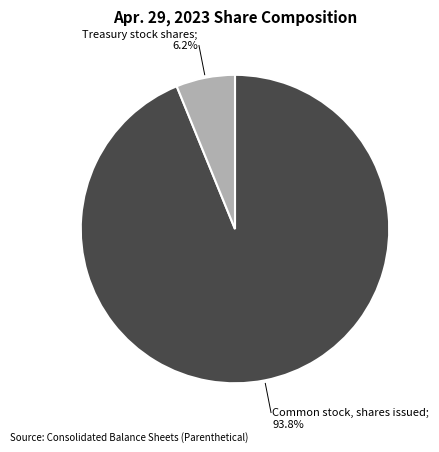

Count the number of slices in the pie.

2